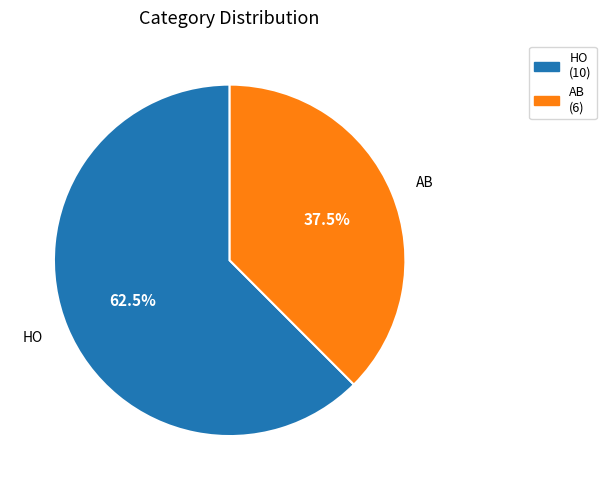

Rank the categories by value from highest to lowest.

HO, AB